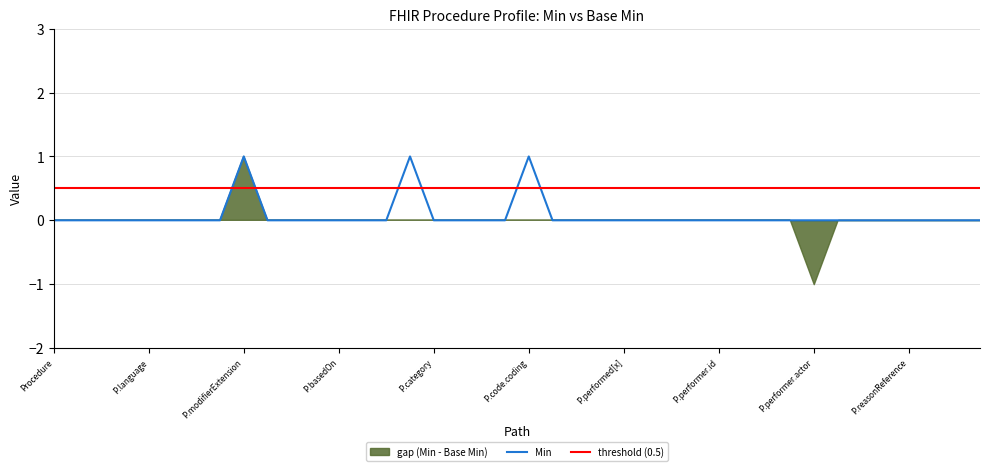

Count the number of categories in the chart.

40